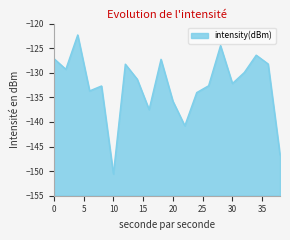

At which category does the data reach its first local peak?

4